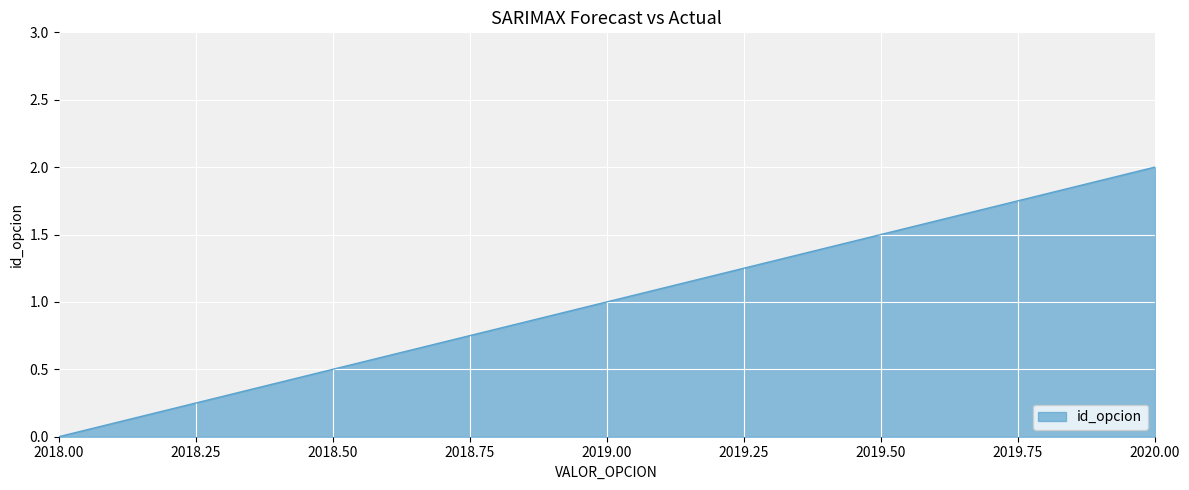

How many distinct data groups are displayed?

1